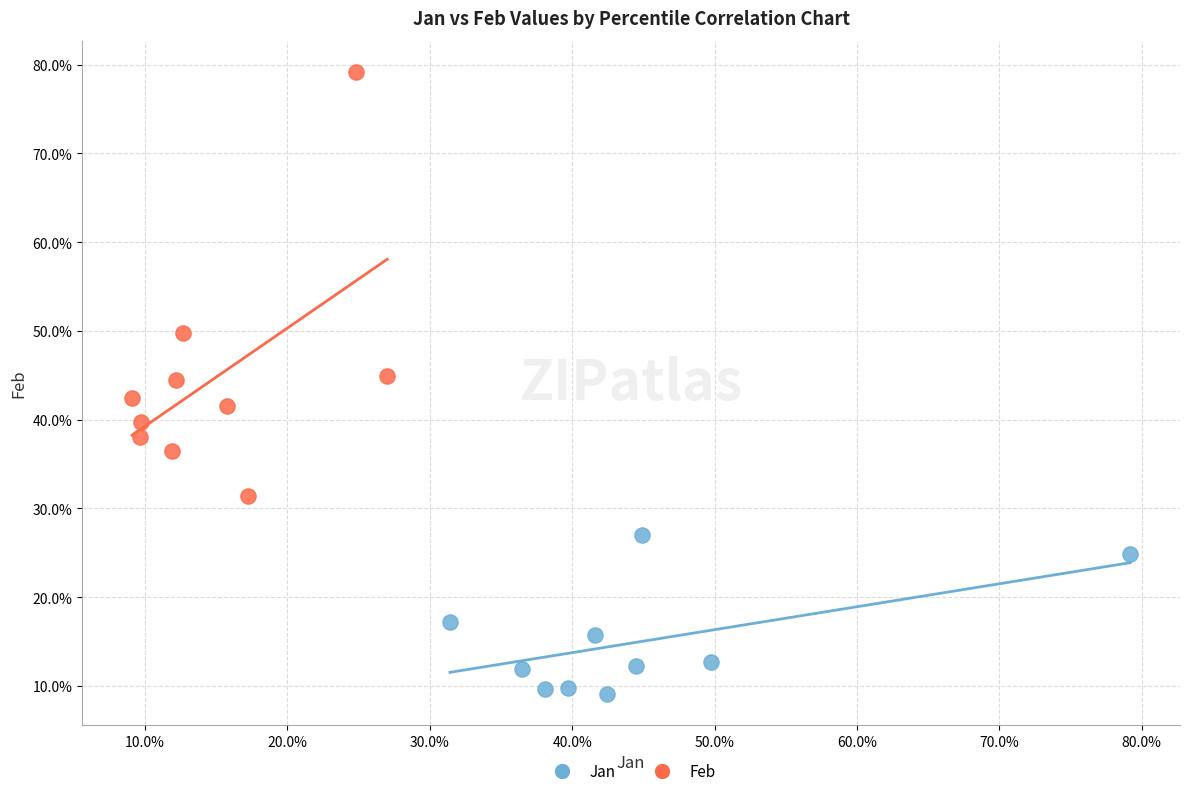

Which series reaches the minimum Y coordinate?

Jan